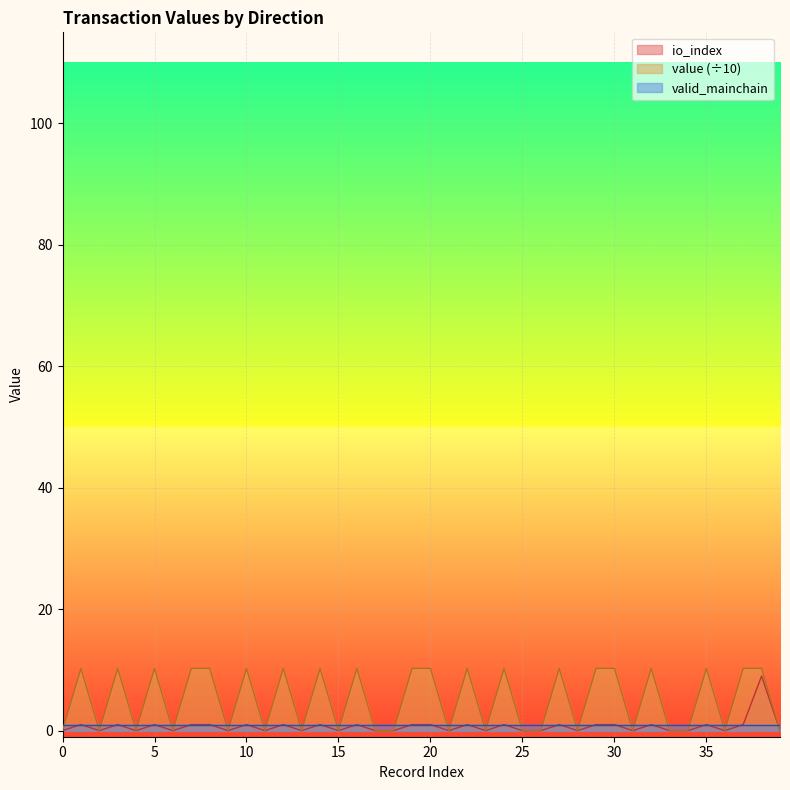

How many interior local valleys does the io_index series have?

12